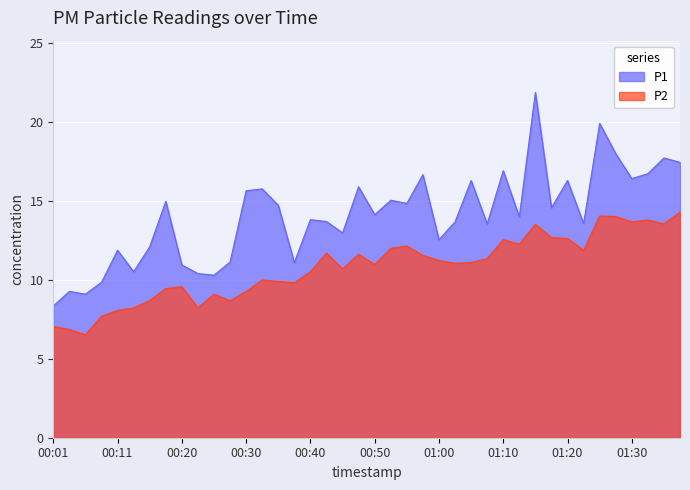

The value of P1 at 01:10 is 22.2. True or false?

False